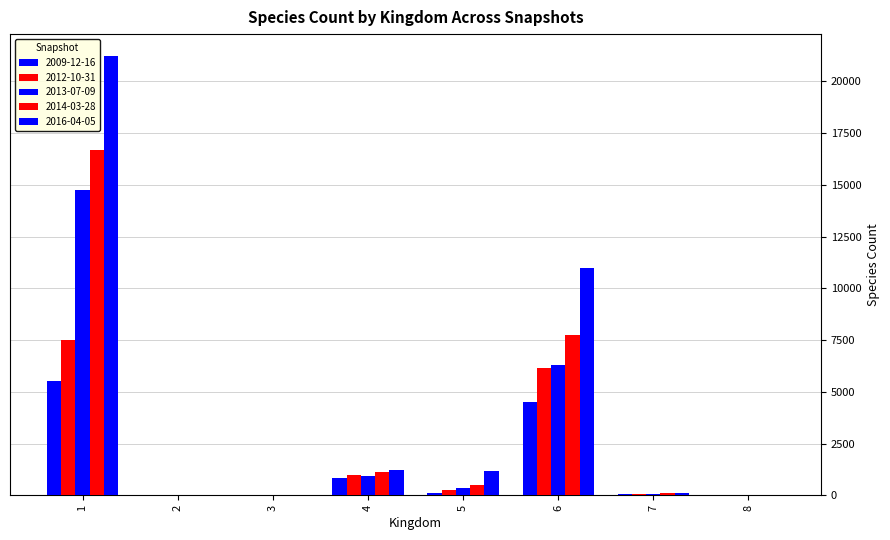

Rank the series by their maximum value, from lowest to highest.

2009-12-16, 2012-10-31, 2013-07-09, 2014-03-28, 2016-04-05